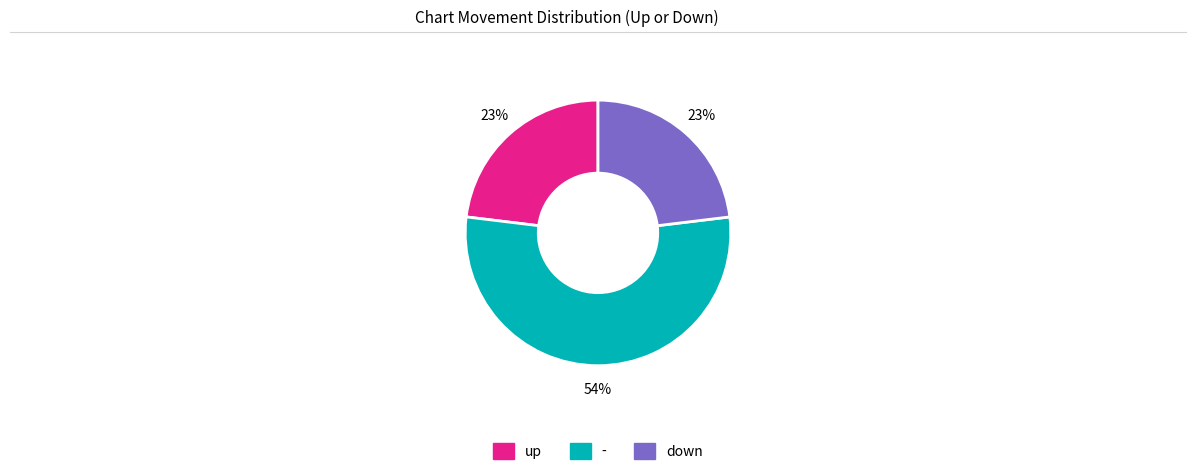

What percentage is the down slice, to the nearest percent?

23%